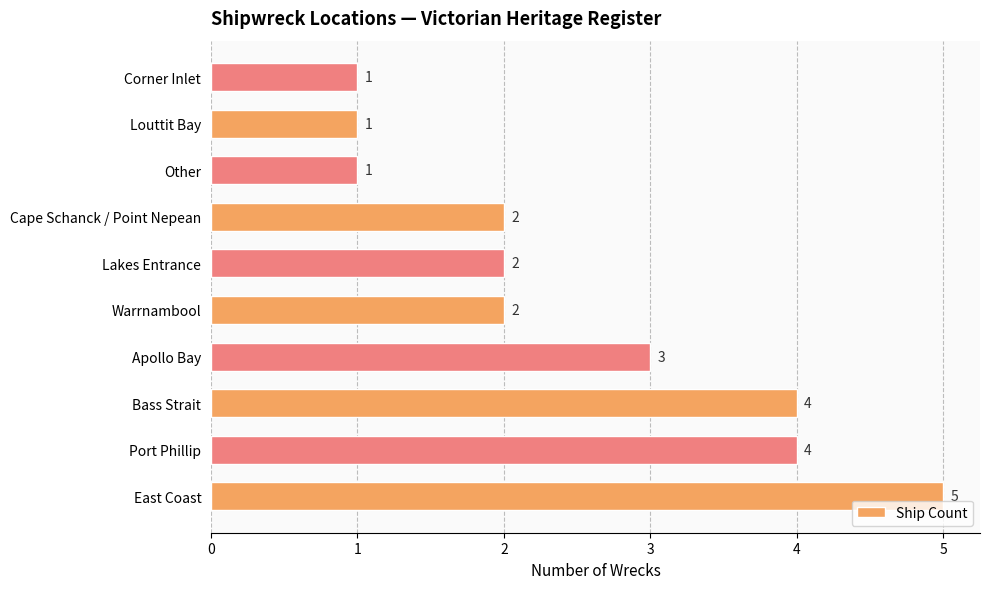

What is the sum of all values?

25